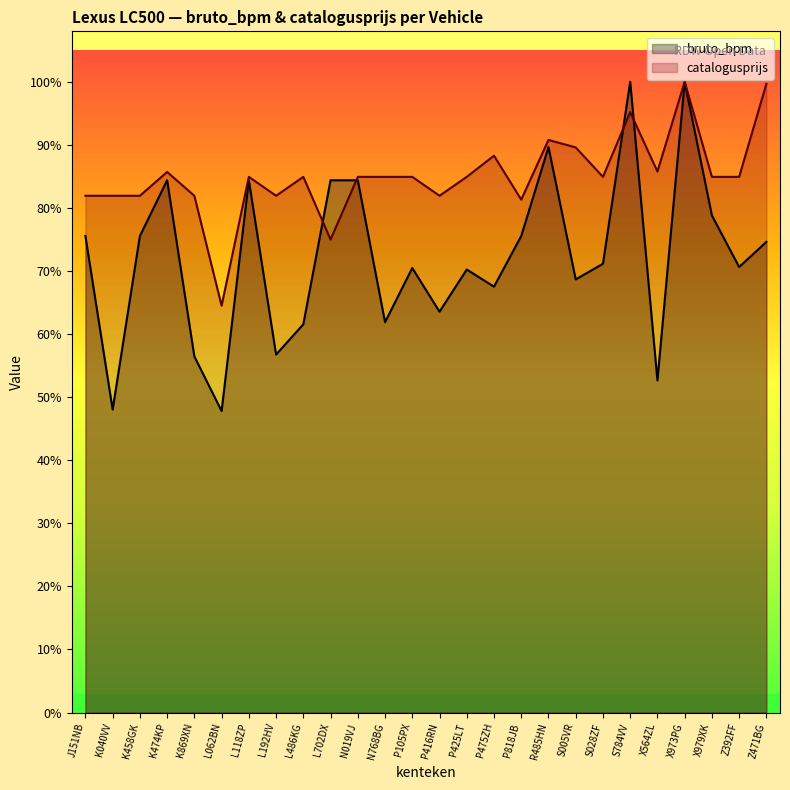

The bruto_bpm series shows 159438.0 at L062BN. True or false?

False